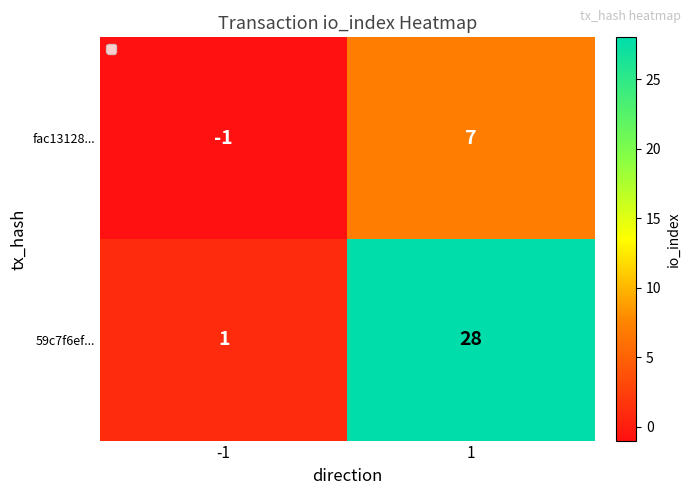

Which series has the widest spread of values?

59c7f6ef...